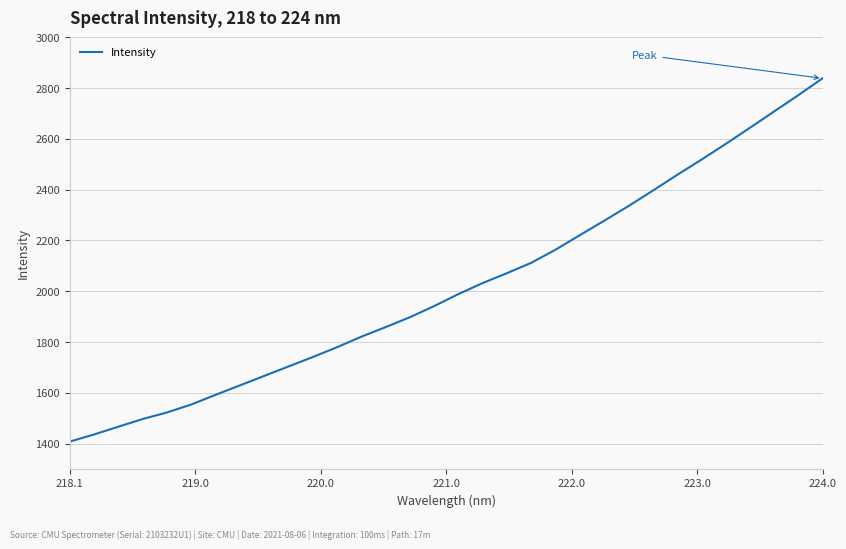

How many values exceed 1988?

16